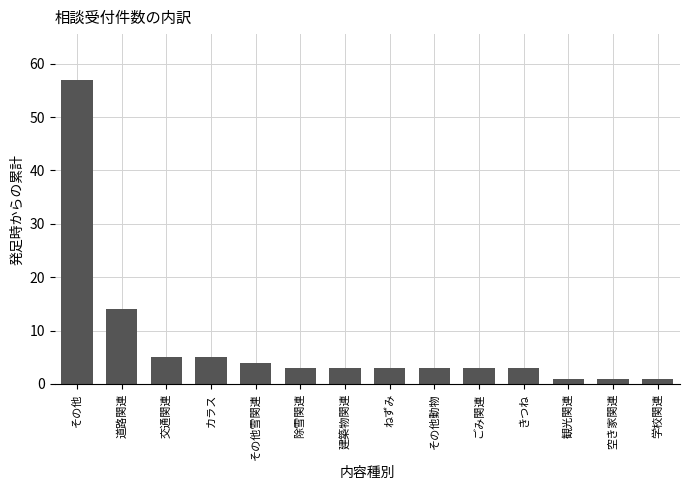

What is the difference between the maximum and second lowest values?

56